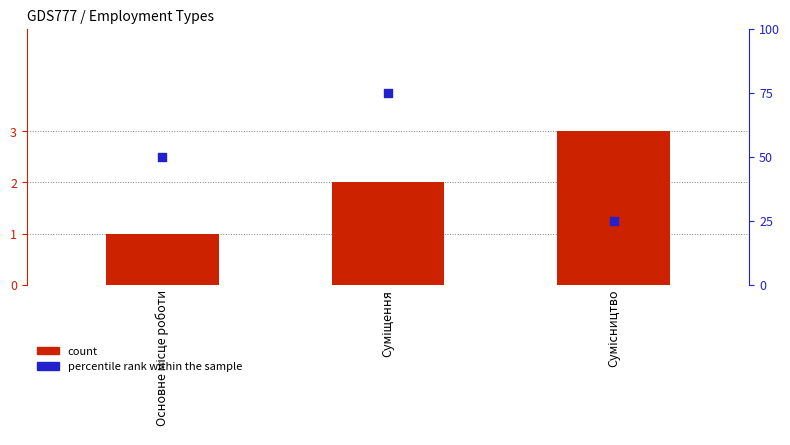

At how many categories does at least one series exceed 15?

3